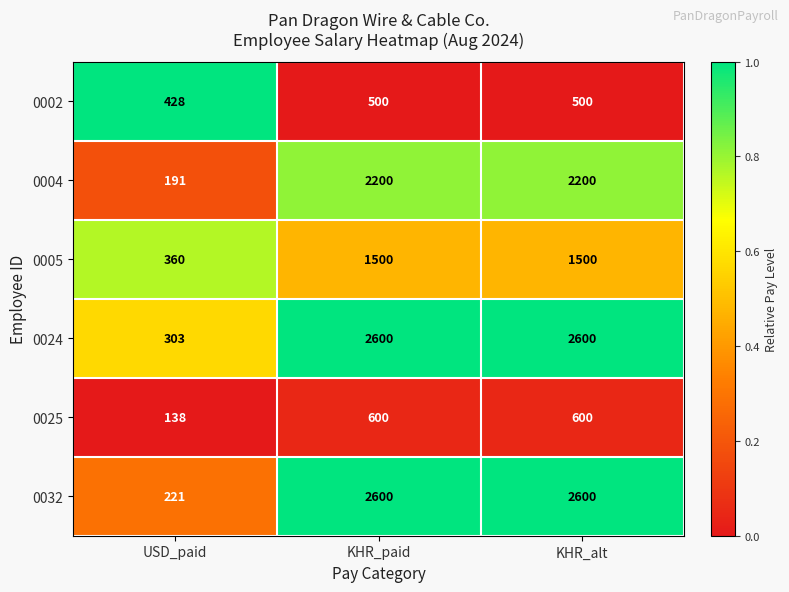

What is the sum of the 0005 values at KHR_alt and USD_paid?

1860